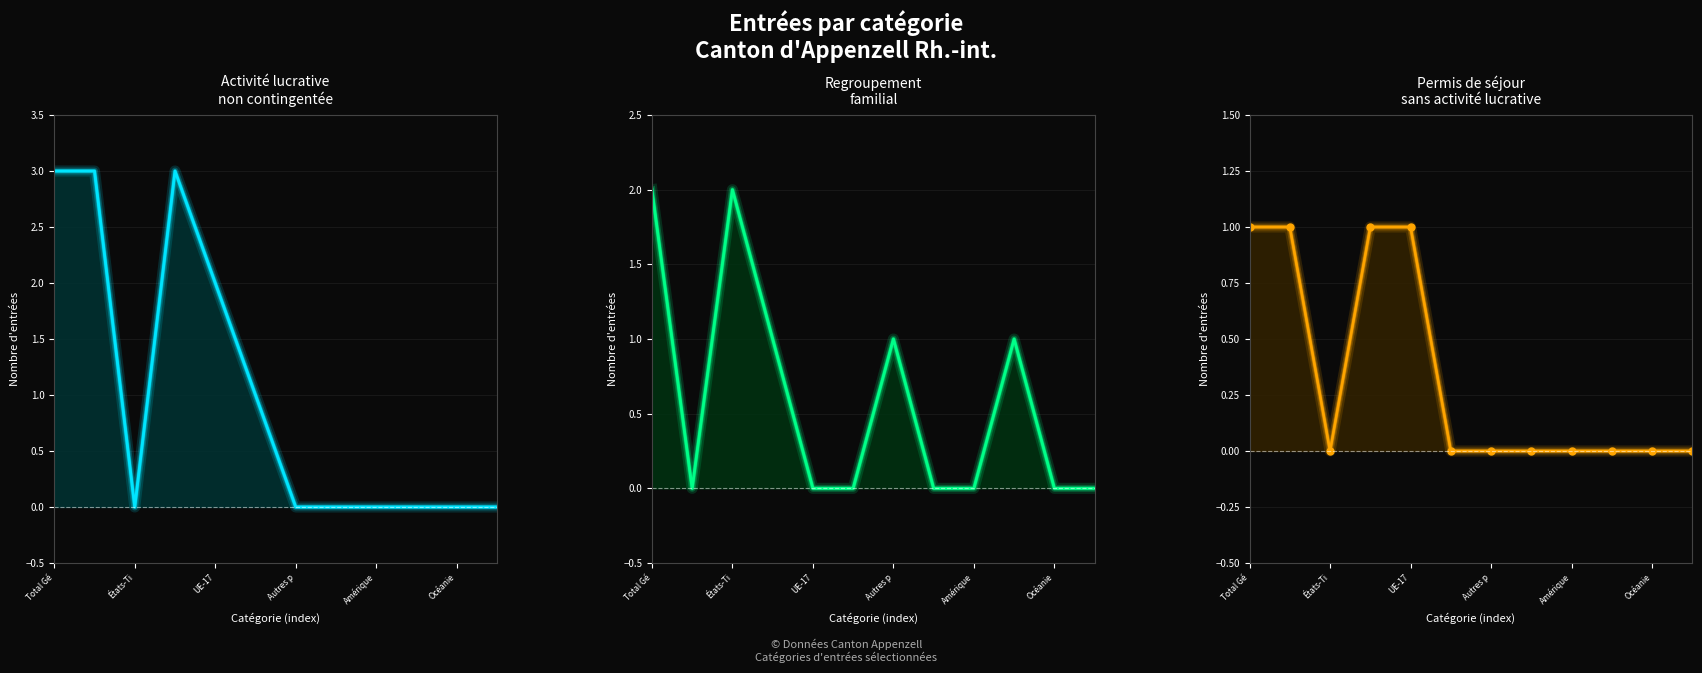

How many interior local valleys does the Permis de séjour sans activité lucrative line series have?

1